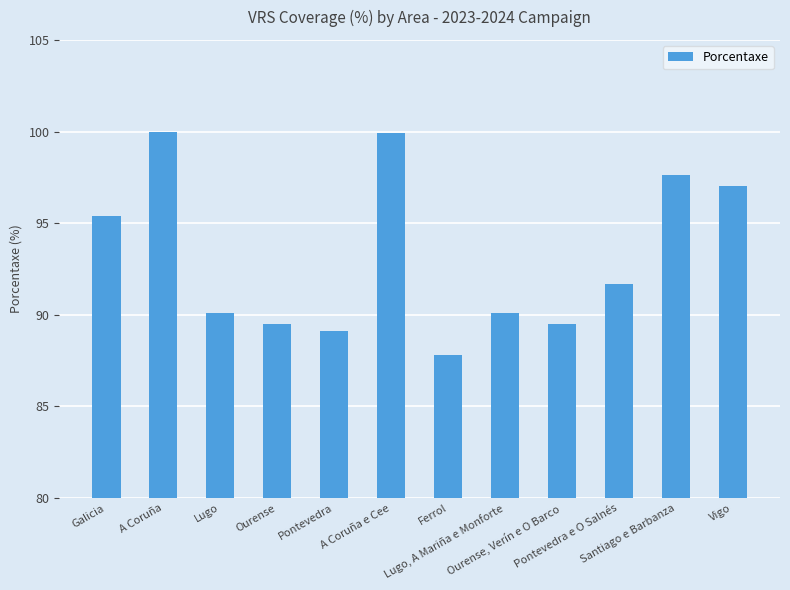

What is the difference between the maximum and minimum values?

12.2